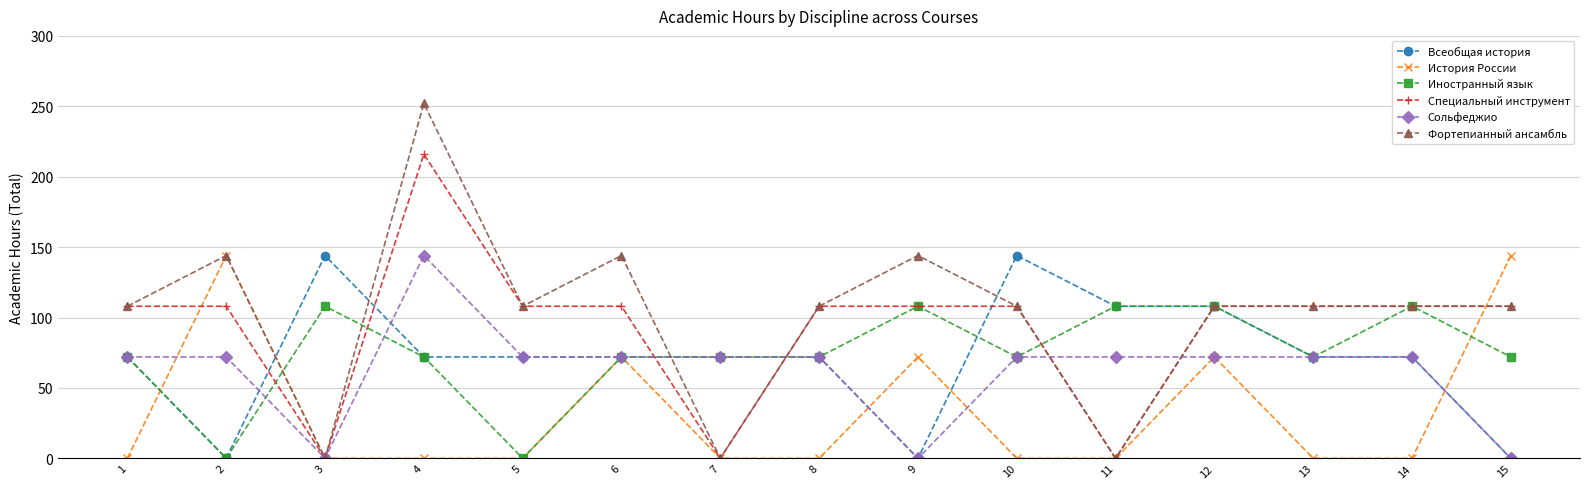

Between 1 and 2, which series saw the biggest shift?

История России